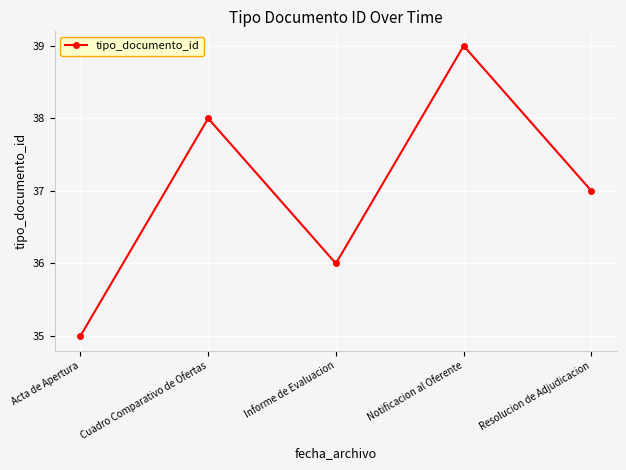

The value at Notificacion al Oferente is 20. True or false?

False